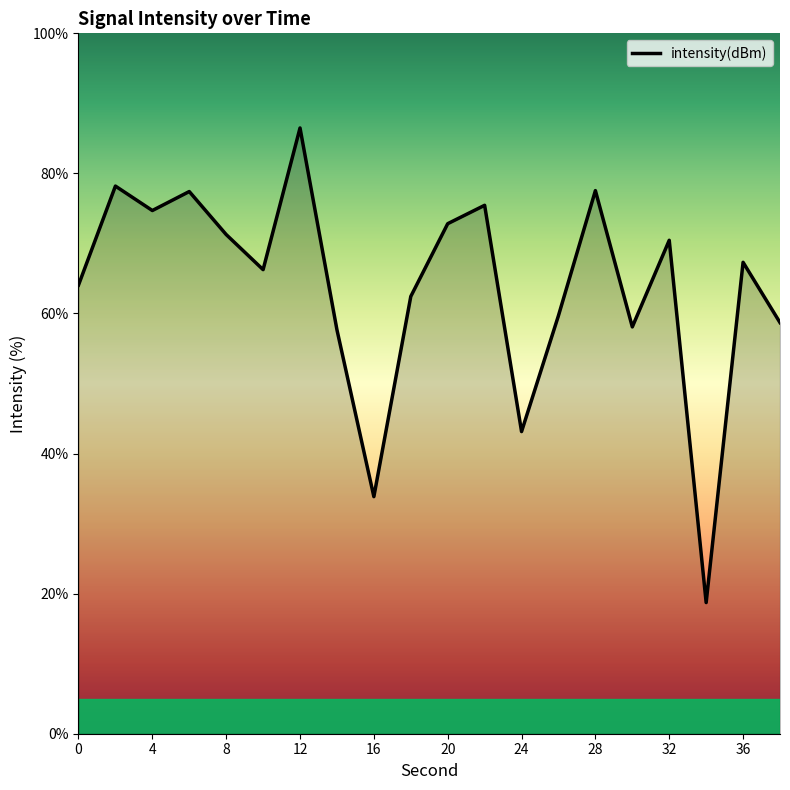

What is the greatest value displayed?

86.5